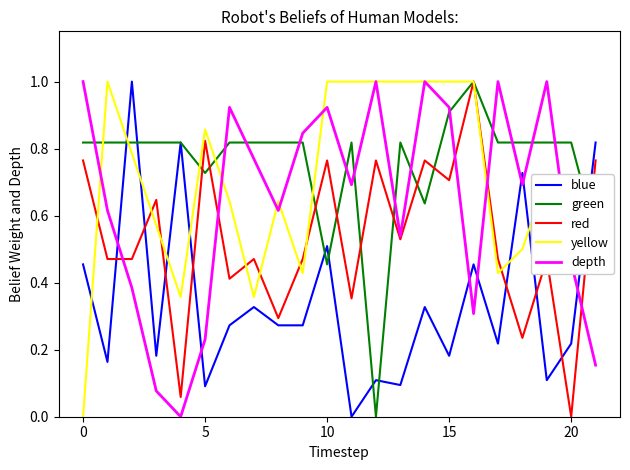

Count the yellow values in the range 0 to 1.

22